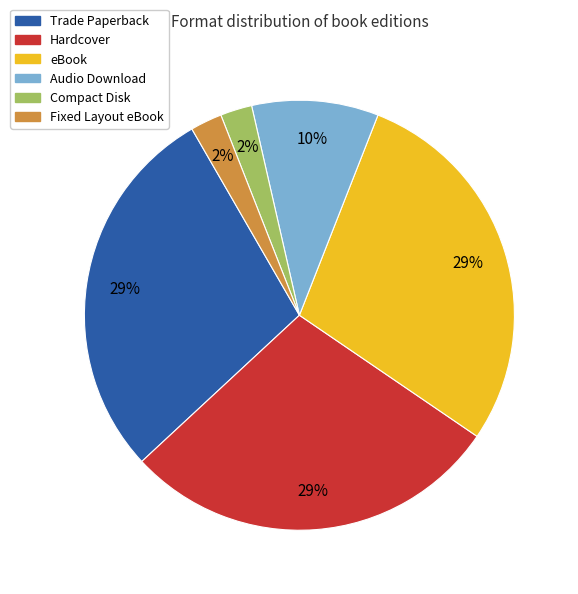

To the nearest percent, what is the average slice percentage?

17%